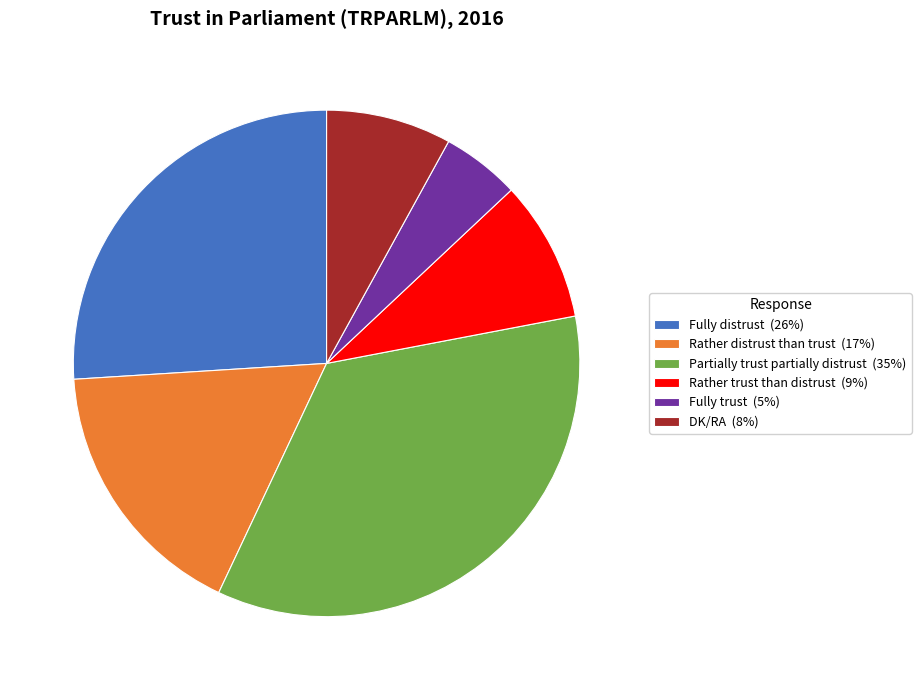

True or false: Partially trust partially distrust accounts for 35% of the total.

True